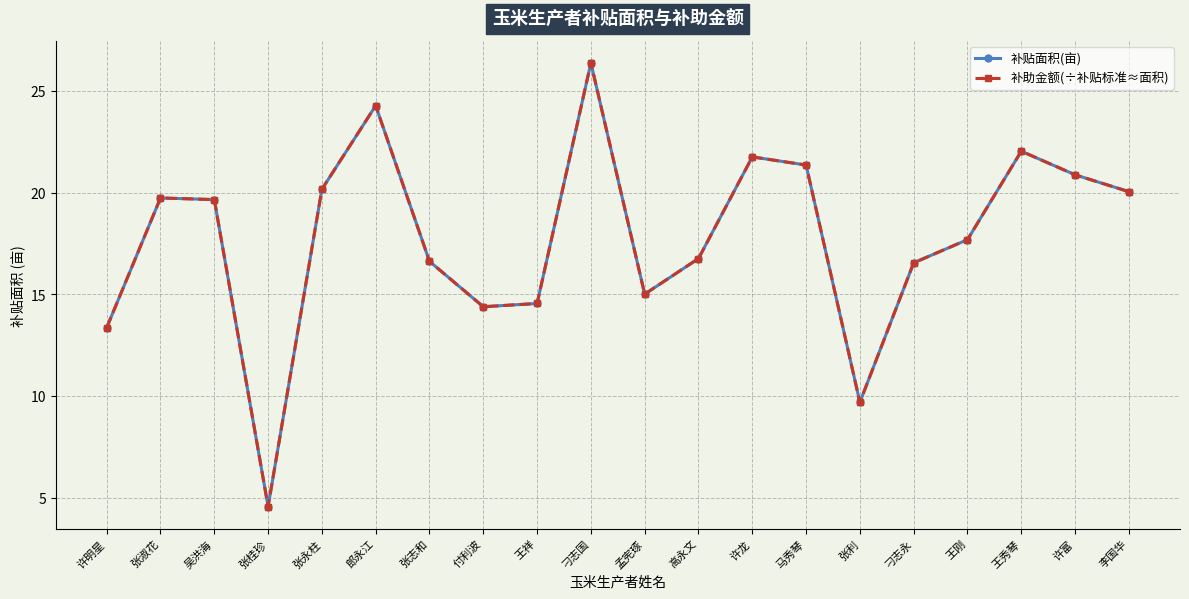

At which category does the chart reach its peak across all series?

刁志国